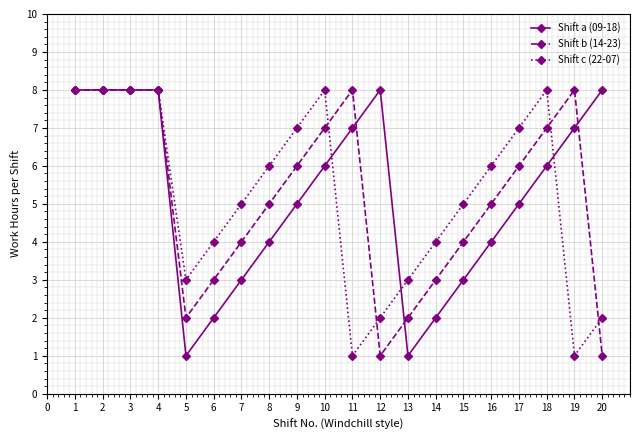

Read the Shift a (09-18) value at 12.

8